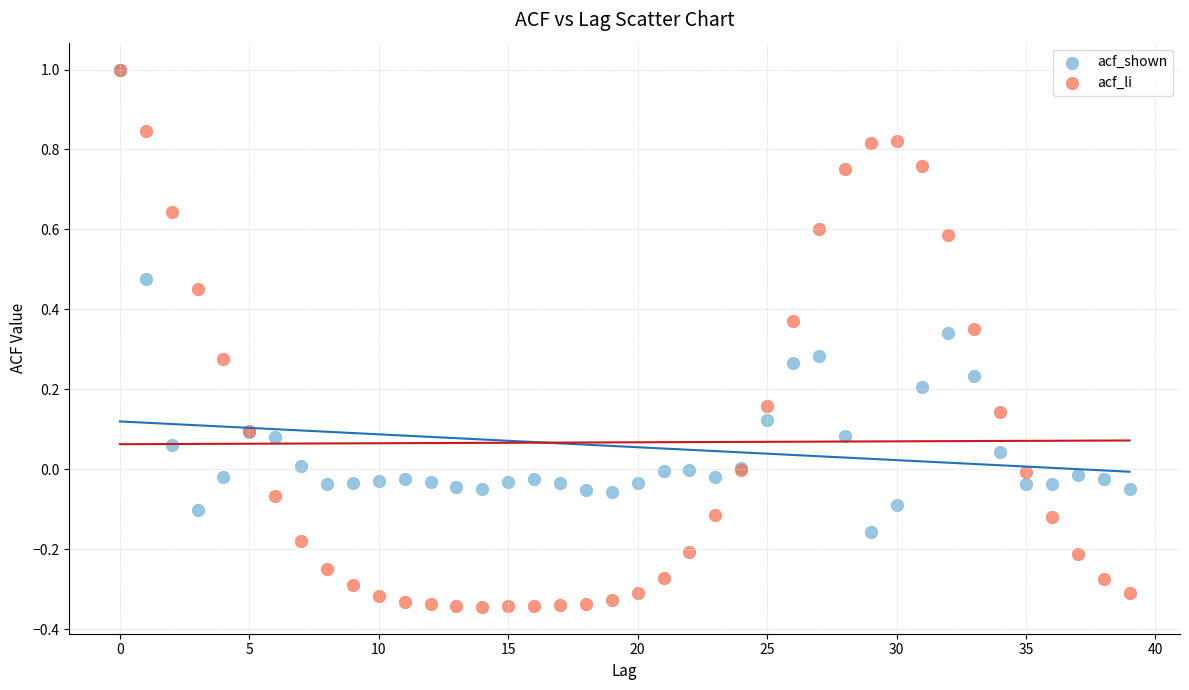

What are all the series names shown in the legend?

acf_shown, acf_li